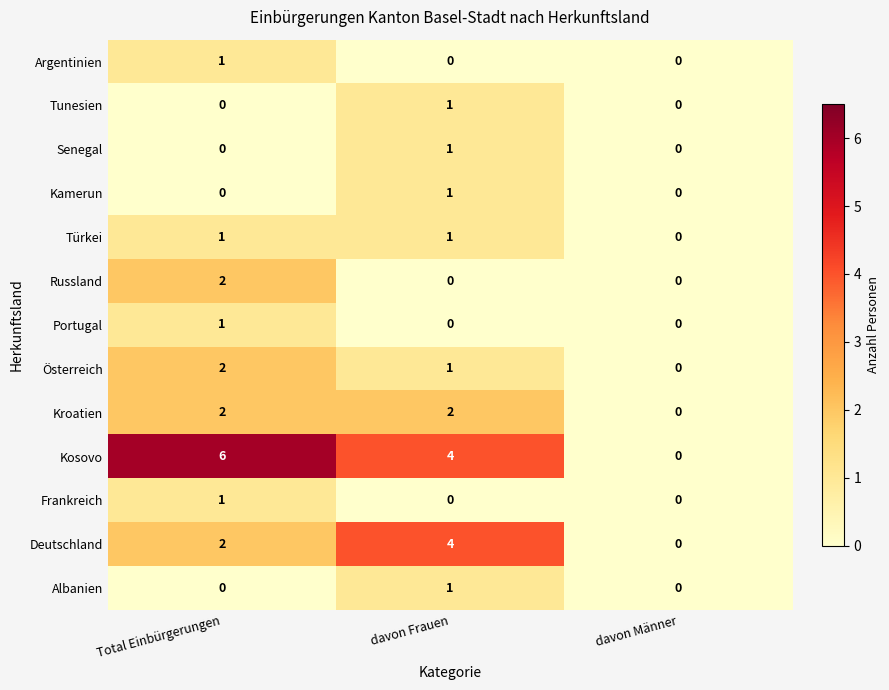

Count the number of categories in the chart.

3